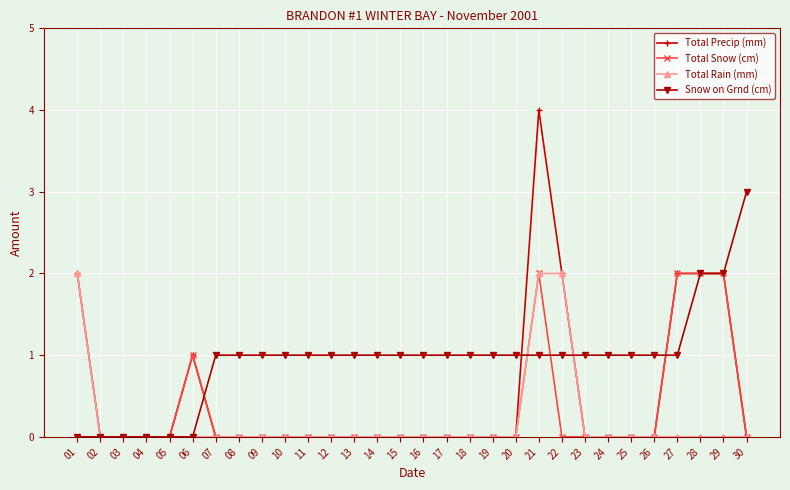

Reading left to right, list all the values displayed in this chart.

Total Precip (mm): 2	0	0	0	0	1	0	0	0	0	0	0	0	0	0	0	0	0	0	0	4	2	0	0	0	0	2	2	2	0
Total Snow (cm): 0	0	0	0	0	1	0	0	0	0	0	0	0	0	0	0	0	0	0	0	2	0	0	0	0	0	2	2	2	0
Total Rain (mm): 2	0	0	0	0	0	0	0	0	0	0	0	0	0	0	0	0	0	0	0	2	2	0	0	0	0	0	0	0	0
Snow on Grnd (cm): 0	0	0	0	0	0	1	1	1	1	1	1	1	1	1	1	1	1	1	1	1	1	1	1	1	1	1	2	2	3